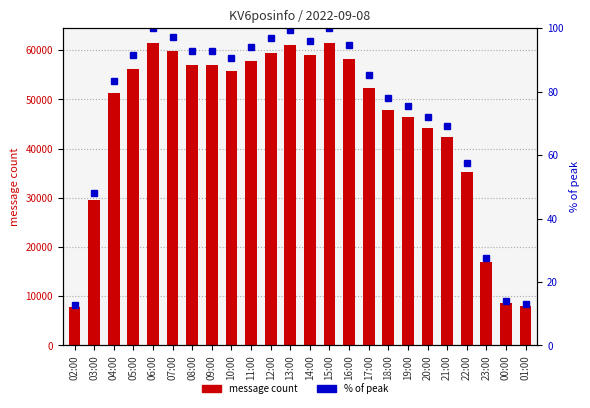

At 18:00, list the series in order from smallest to largest.

% of peak, message count